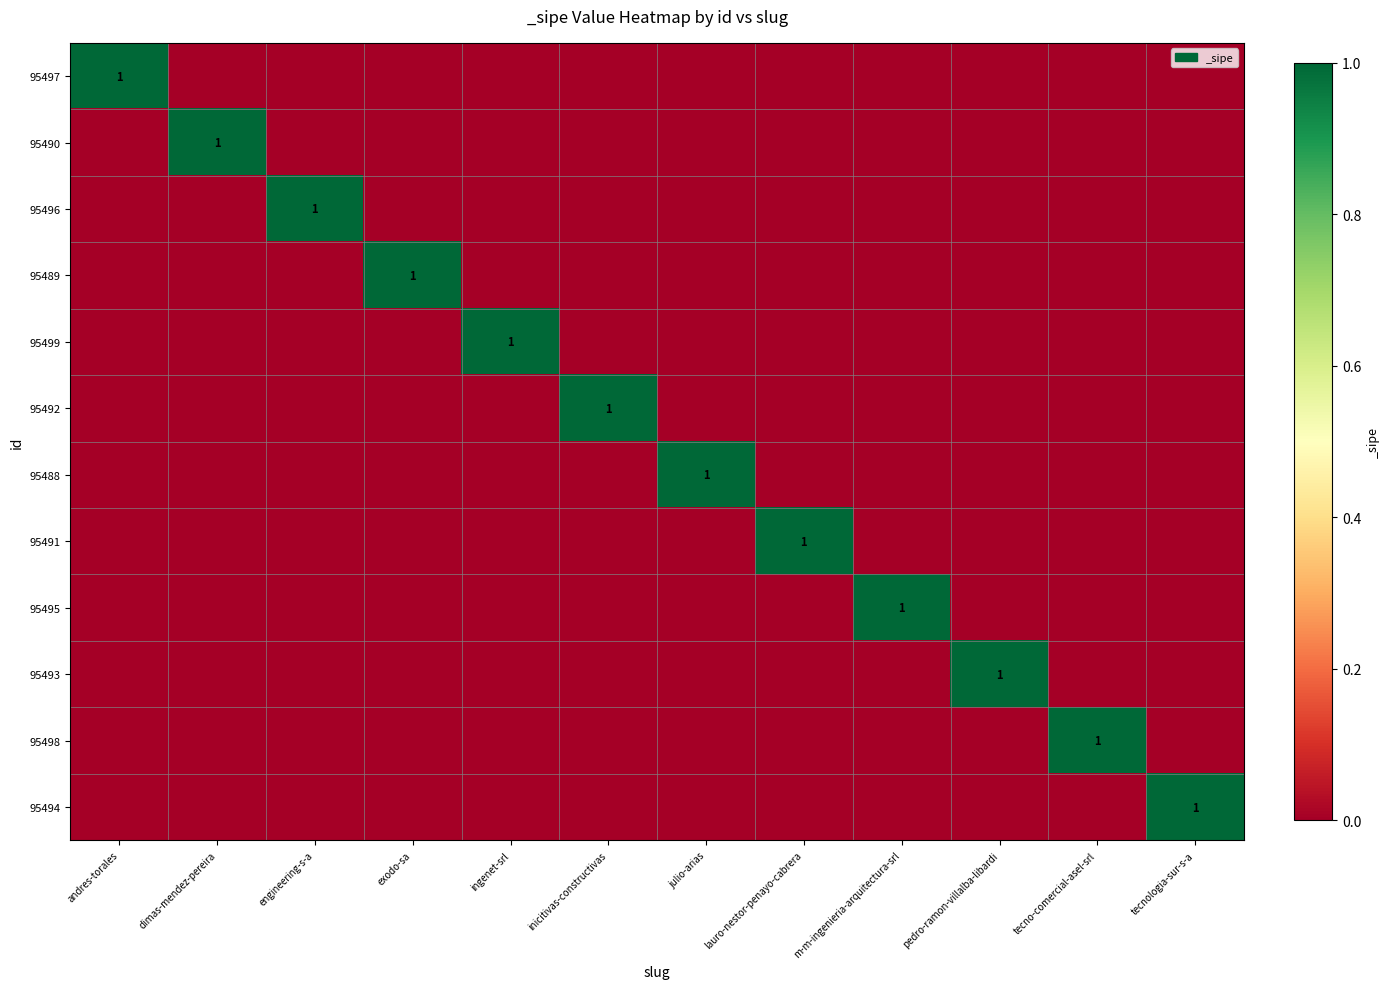

What is the greatest value displayed?

1